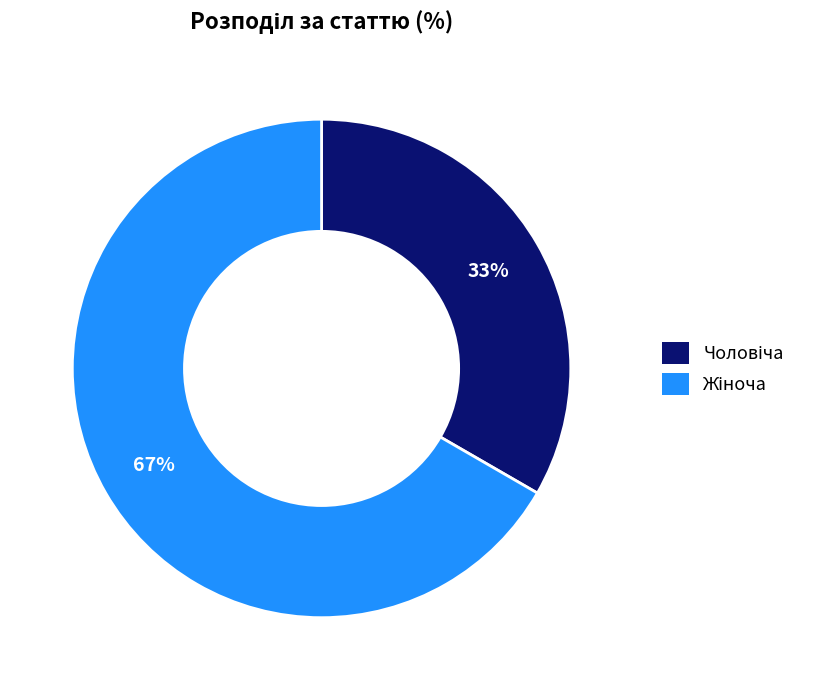

To the nearest percent, what is the average slice percentage?

50%